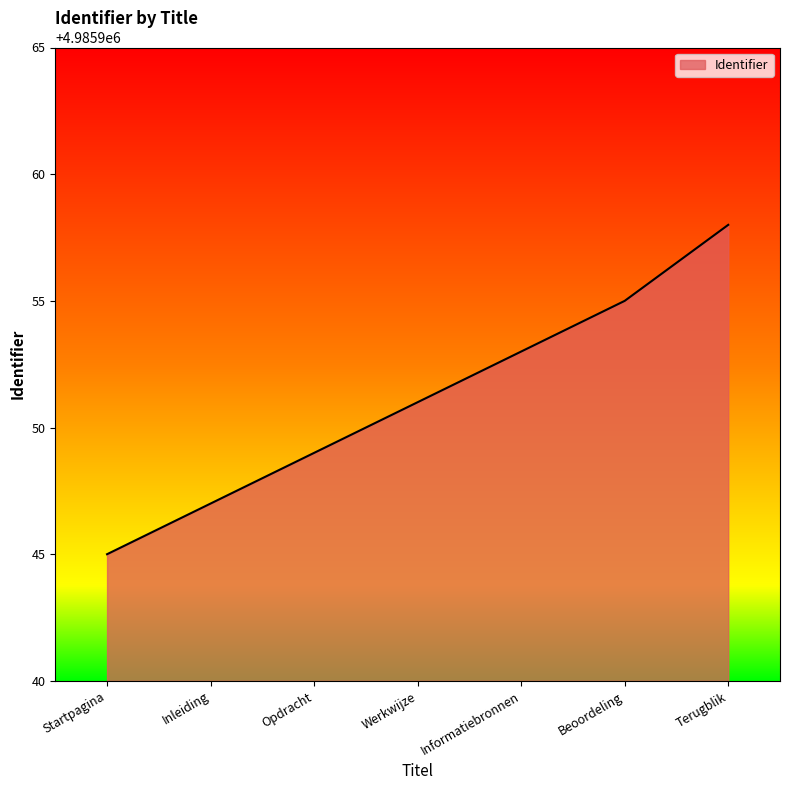

What is the change in value from Opdracht to Werkwijze?

+2